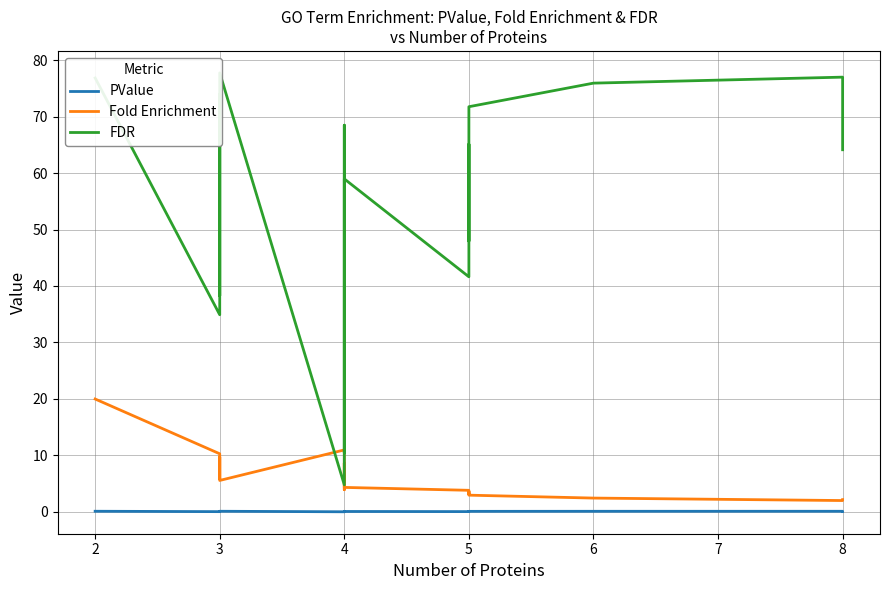

What is the average value of the PValue series?

0.1